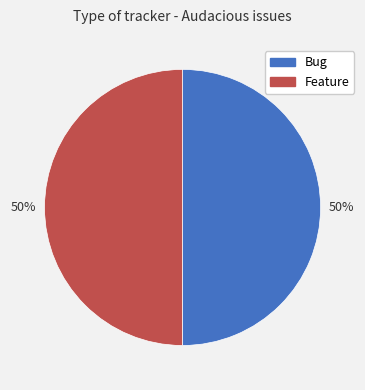

To the nearest percent, what is the combined percentage of Bug and Feature?

100%